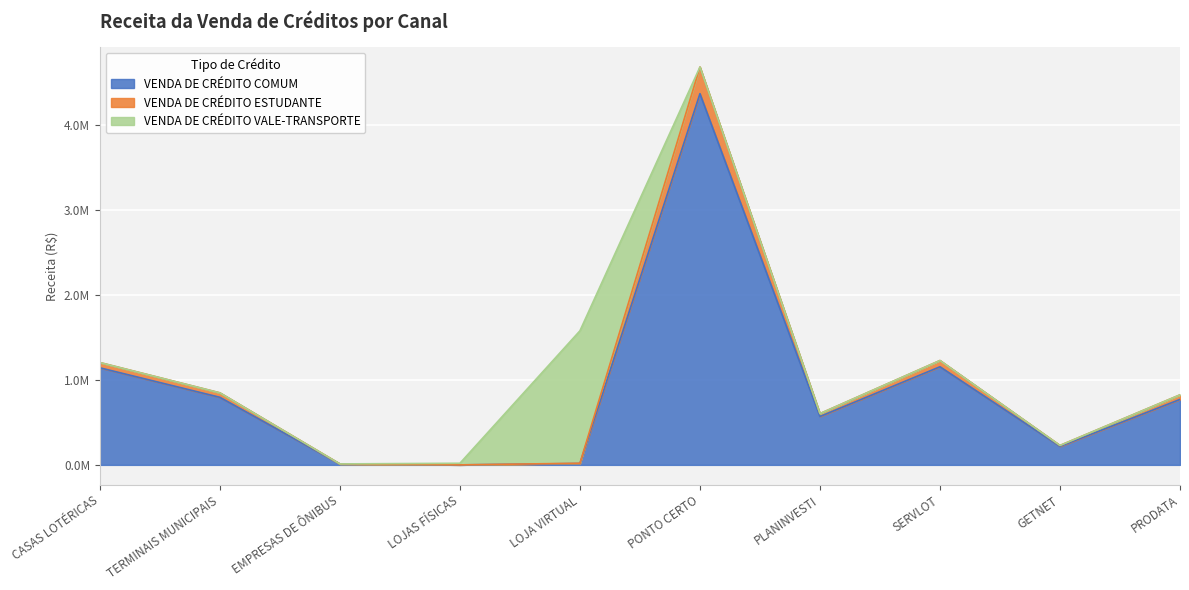

Where is the first local minimum for VENDA DE CRÉDITO COMUM?

LOJAS FÍSICAS